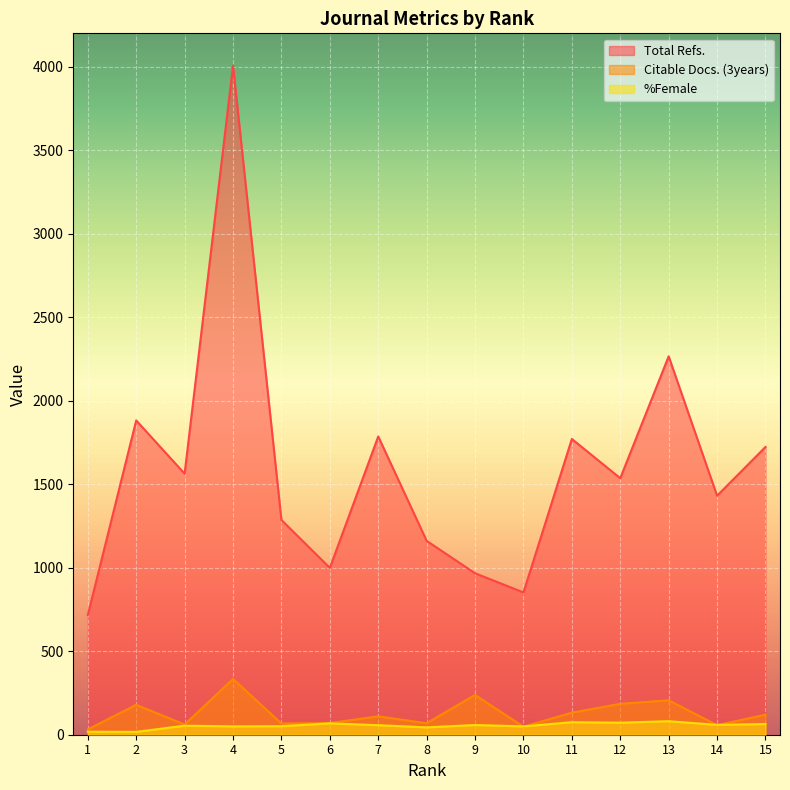

Reading left to right, what are all the values shown in this chart?

Total Refs.: 717	1882	1563	4006	1286	999	1786	1161	967	852	1771	1536	2266	1431	1723
Citable Docs. (3years): 32	179	61	334	67	70	110	69	238	48	132	185	206	57	120
%Female: 18	17	54	50	51	68	57	44	58	50	75	72	81	59	64